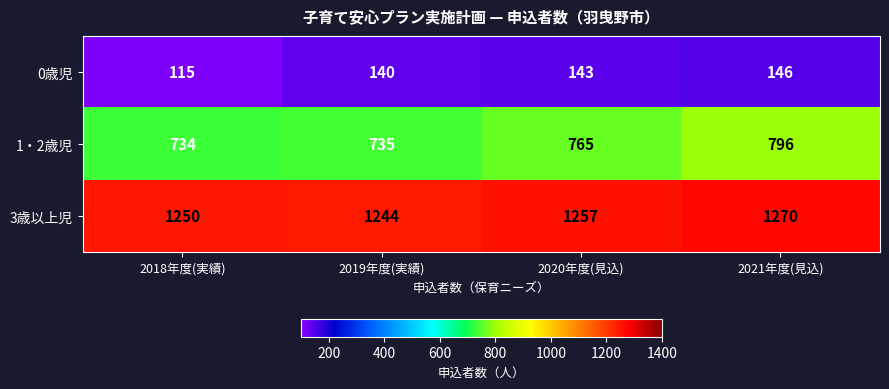

Between 2018年度(実績) and 2021年度(見込), which series saw the biggest shift?

1・2歳児